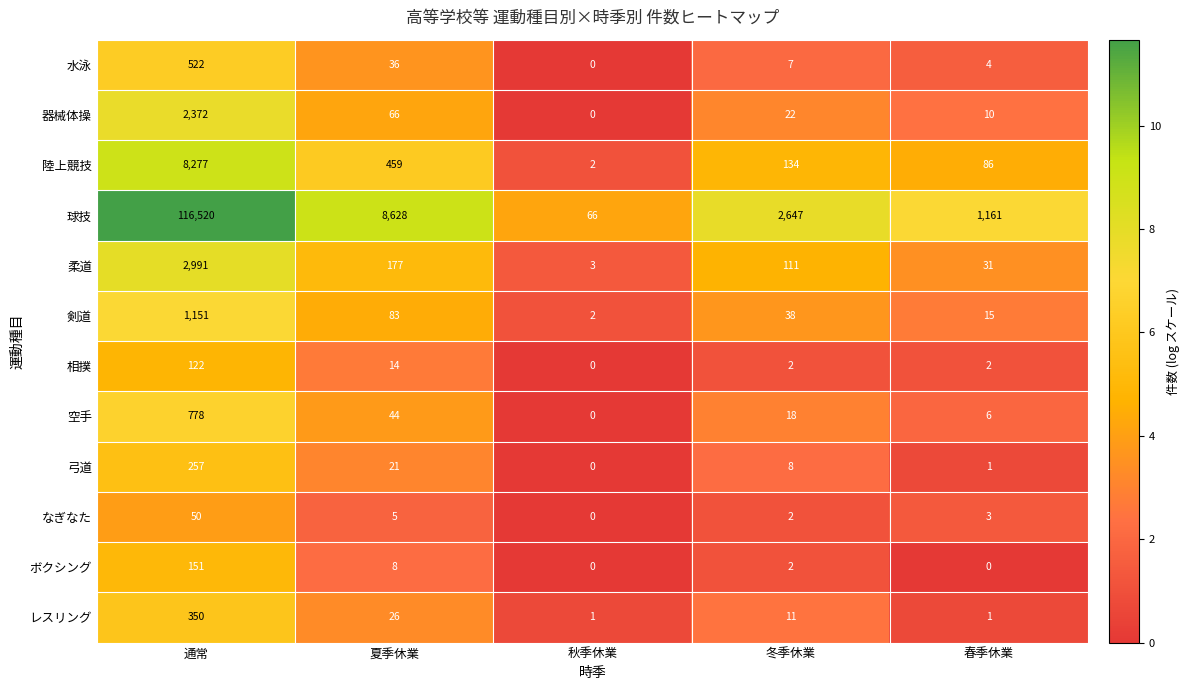

How many series are shown in this chart?

12